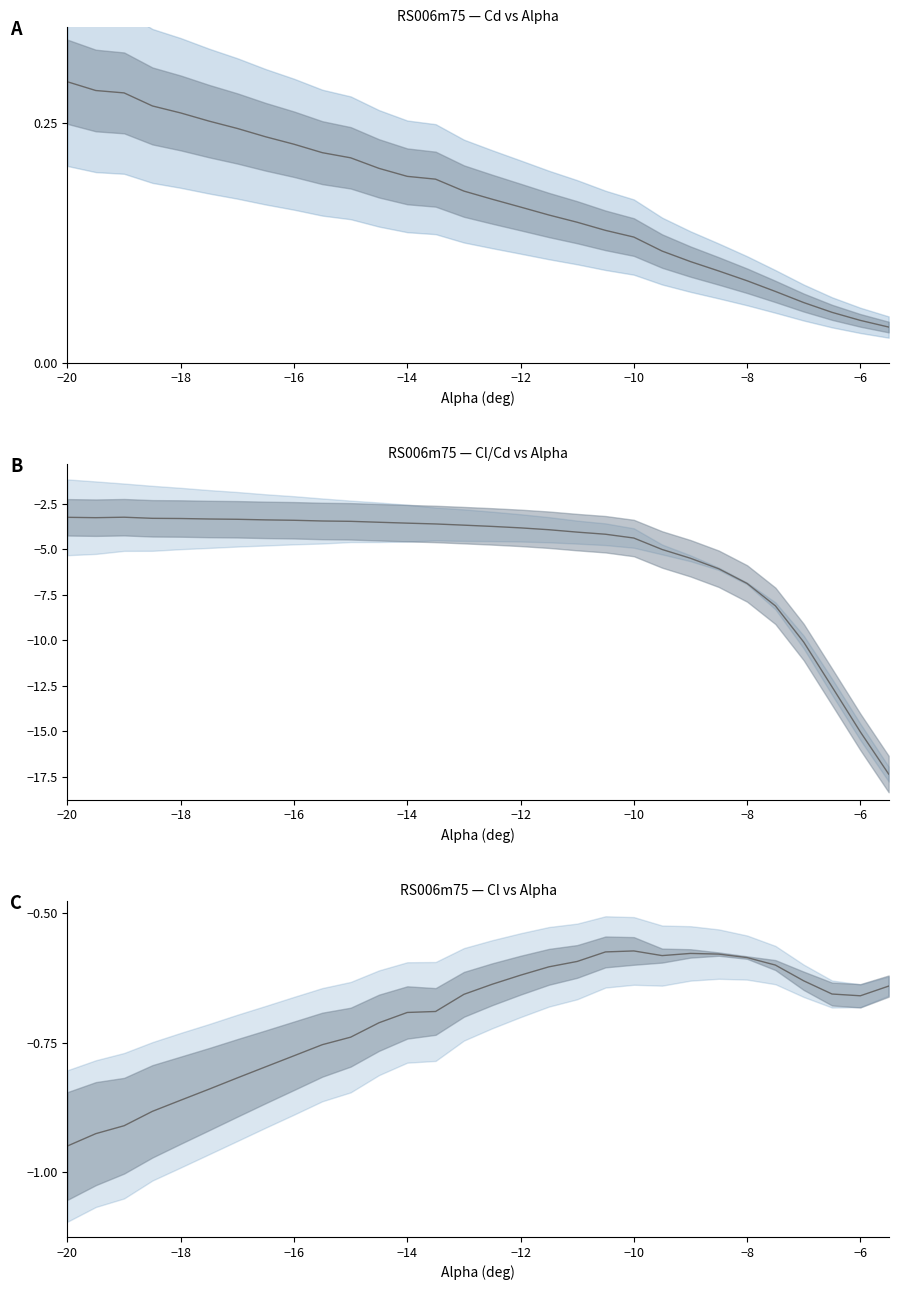

How many distinct data groups are displayed?

3